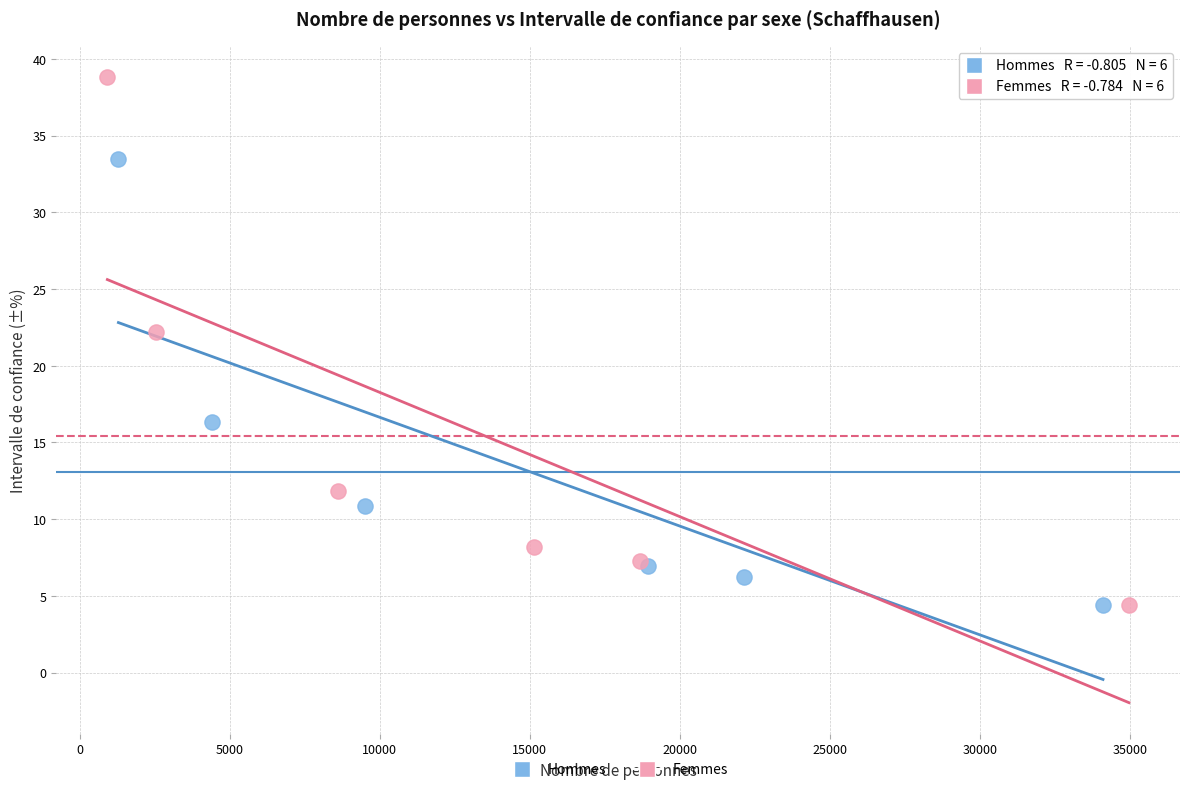

Which series reaches the maximum Y coordinate?

Femmes